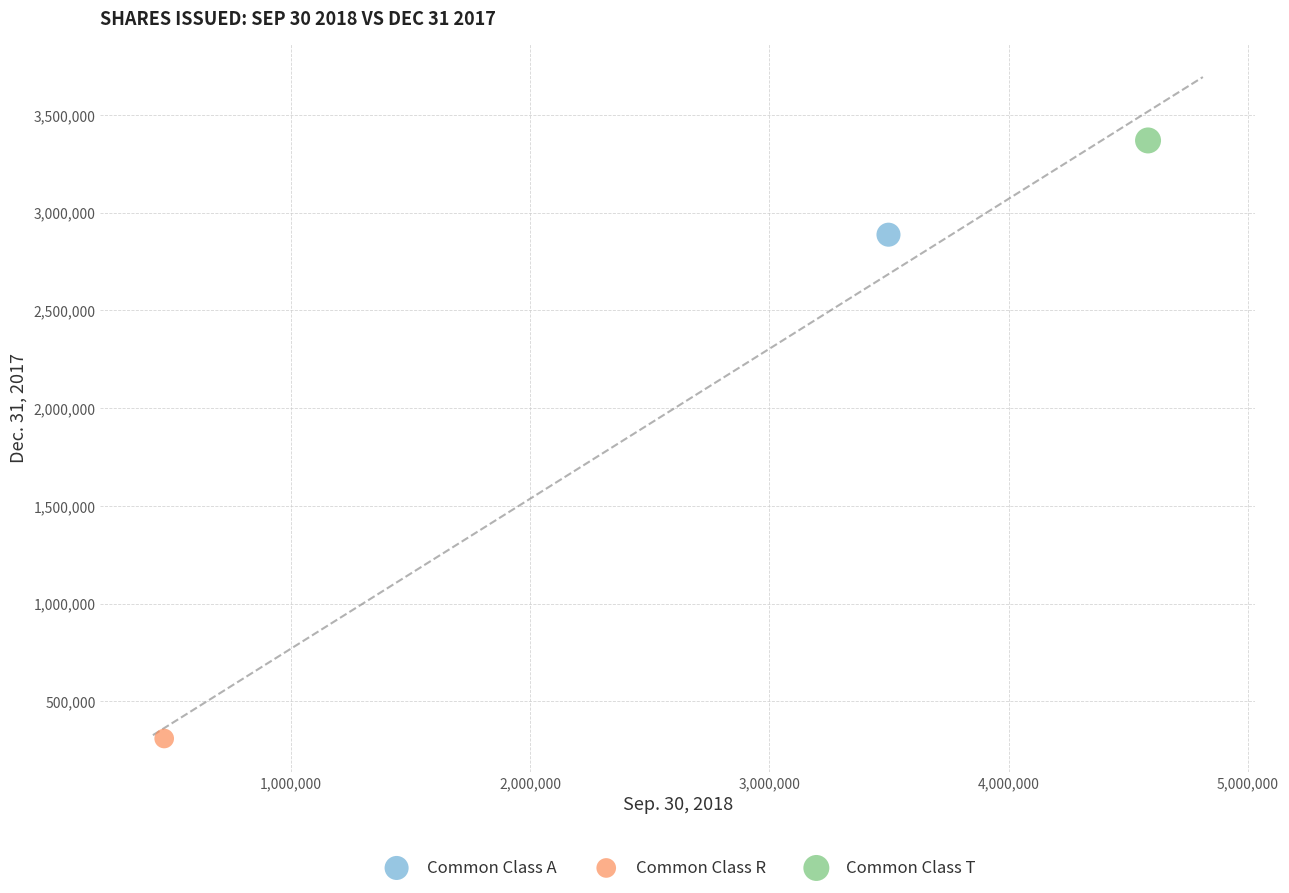

What are all the series names shown in the legend?

Common Class A, Common Class R, Common Class T